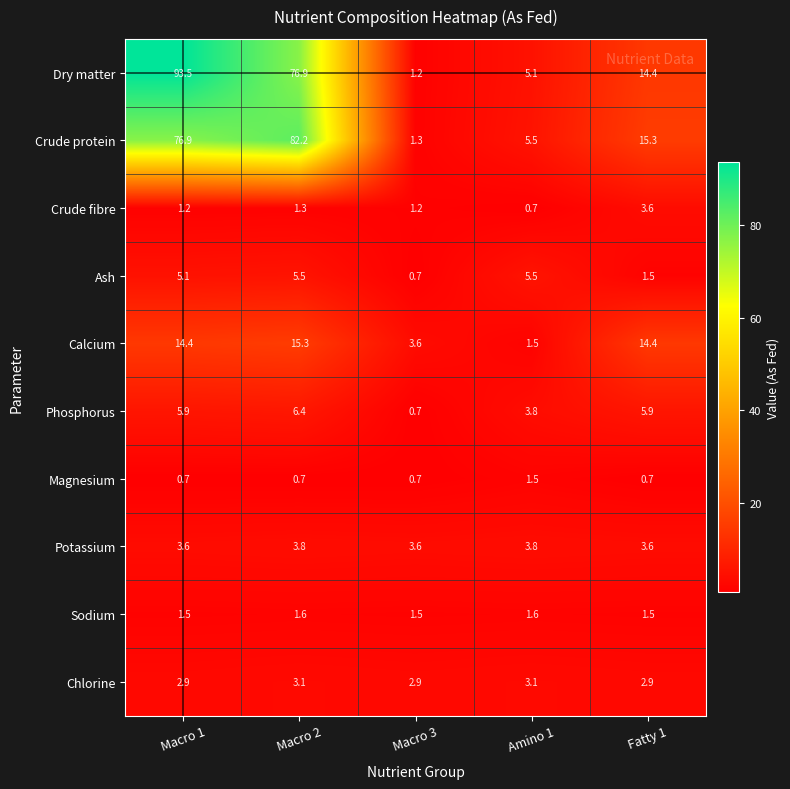

What is the difference between the second highest and minimum values in the Crude fibre series?

0.6